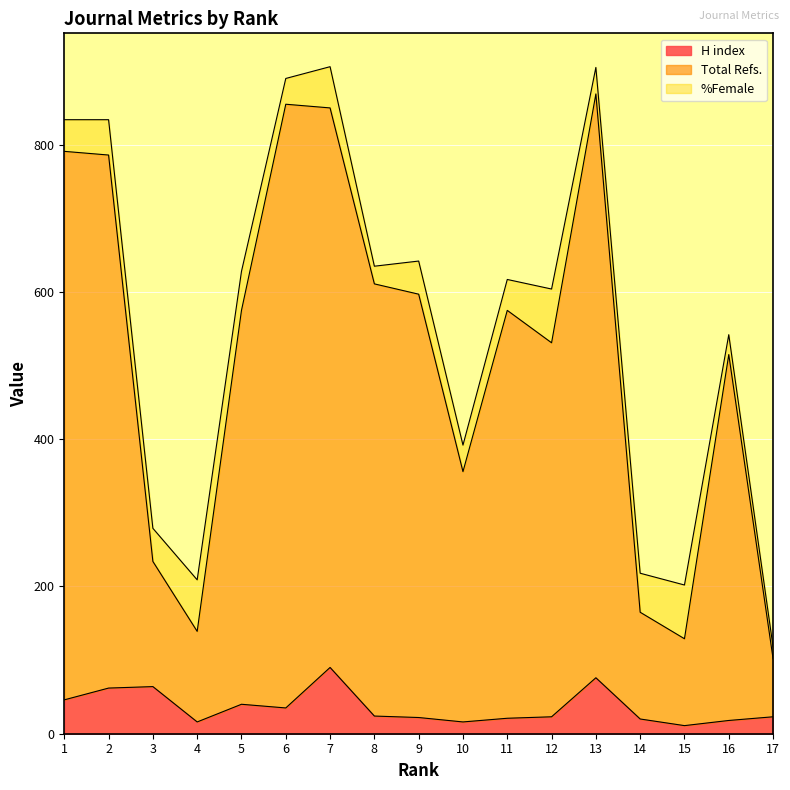

How many lines are shown in the chart?

3